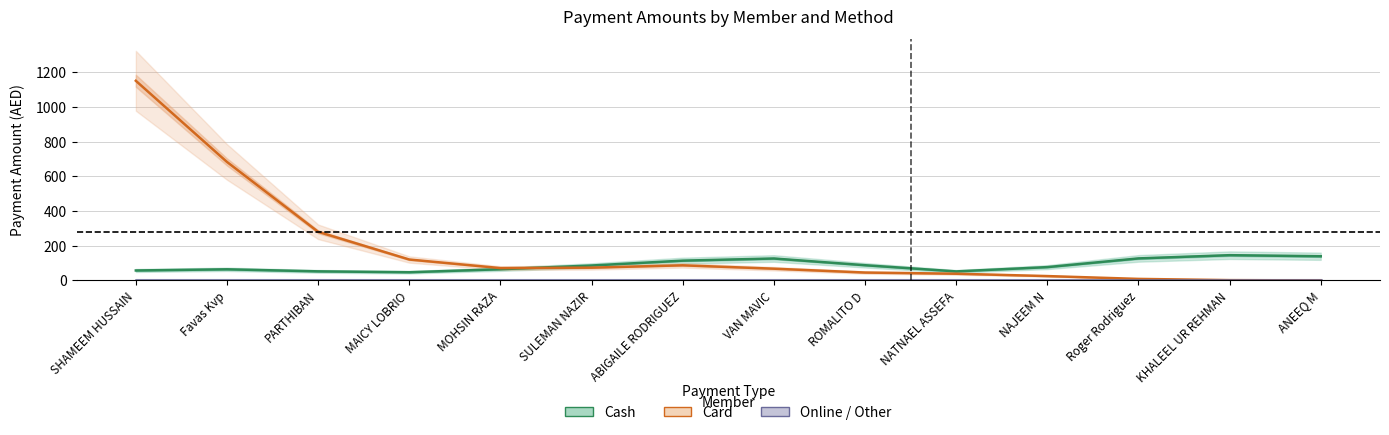

What is the total value across all series at NAJEEM N?

101.7